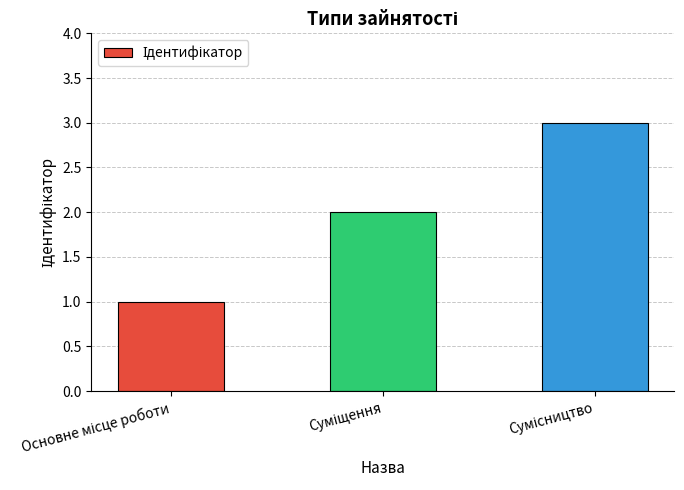

What is the maximum value shown in the chart?

3